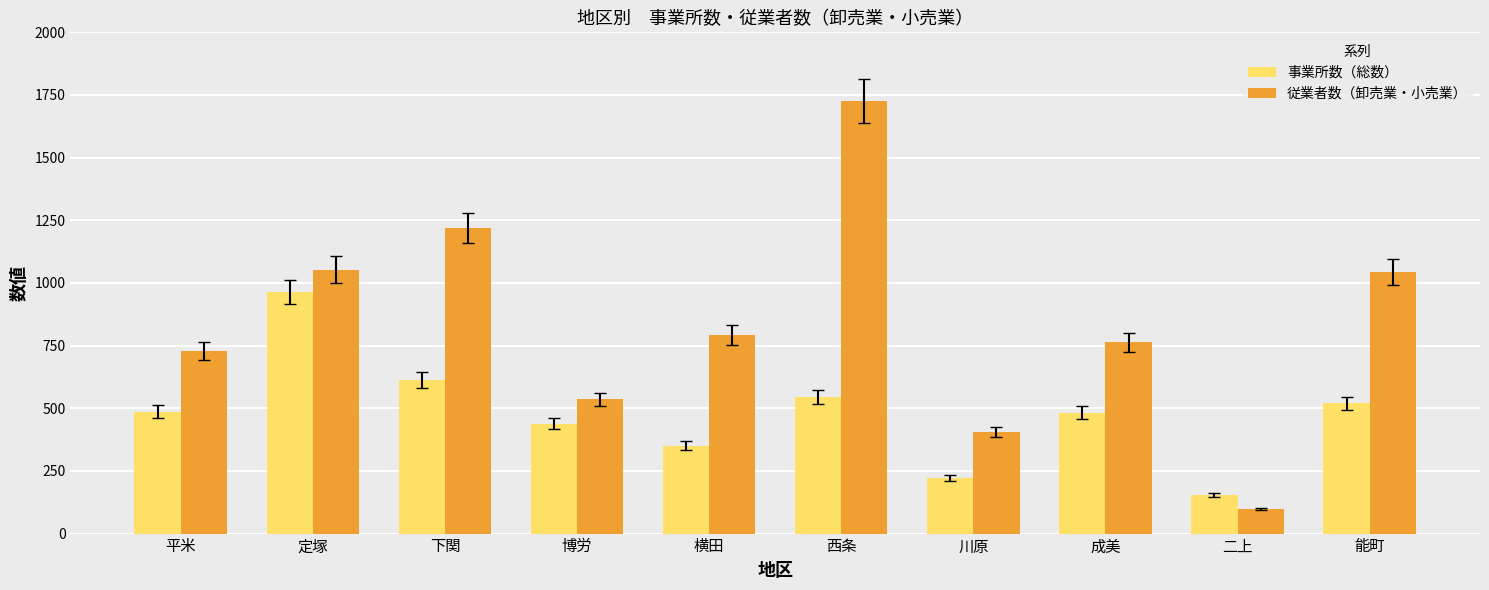

List the series in order of their overall mean, highest first.

従業者数（卸売業・小売業）, 事業所数（総数）